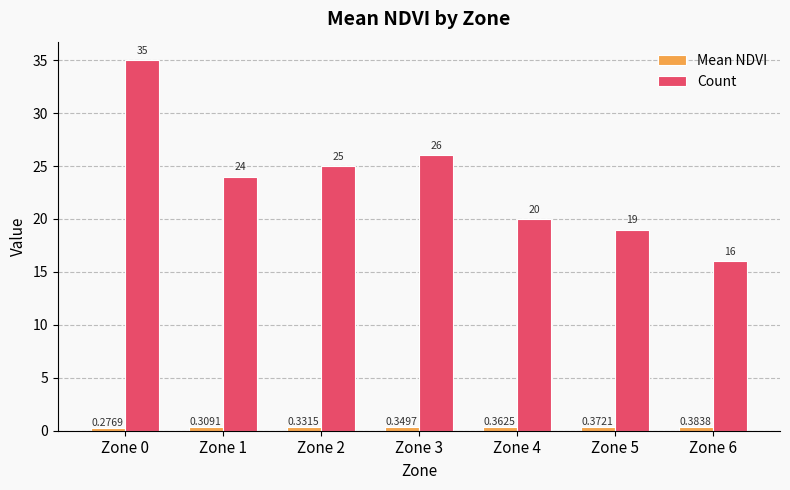

Does the chart contain stacked bars?

No